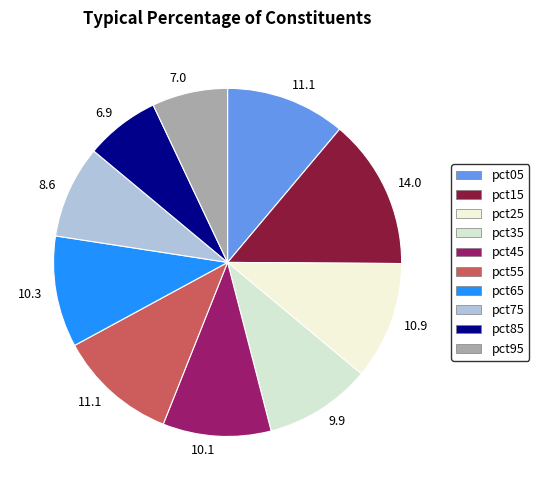

How many slices are in this pie chart?

10